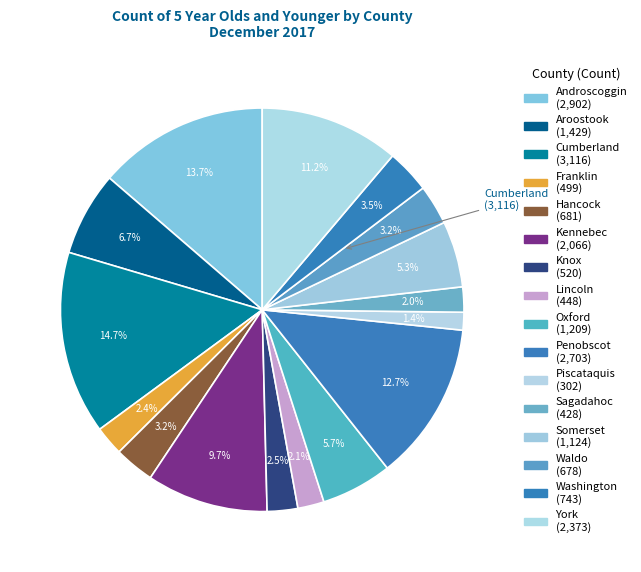

The Sagadahoc slice represents 2% of the pie. True or false?

True